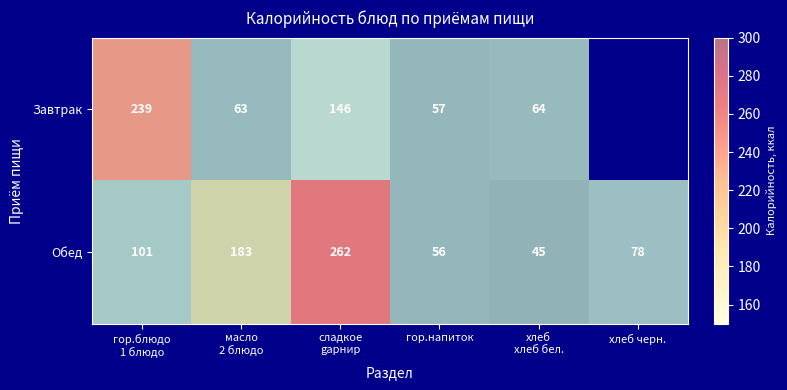

Is it true that Обед equals 58.3 at масло 2 блюдо?

False